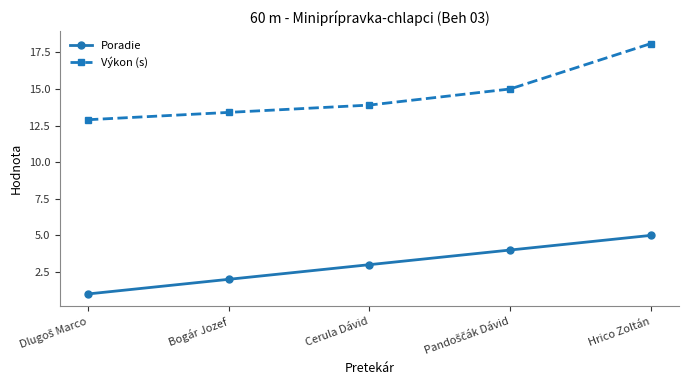

What is the lowest value of the Poradie series?

1.0